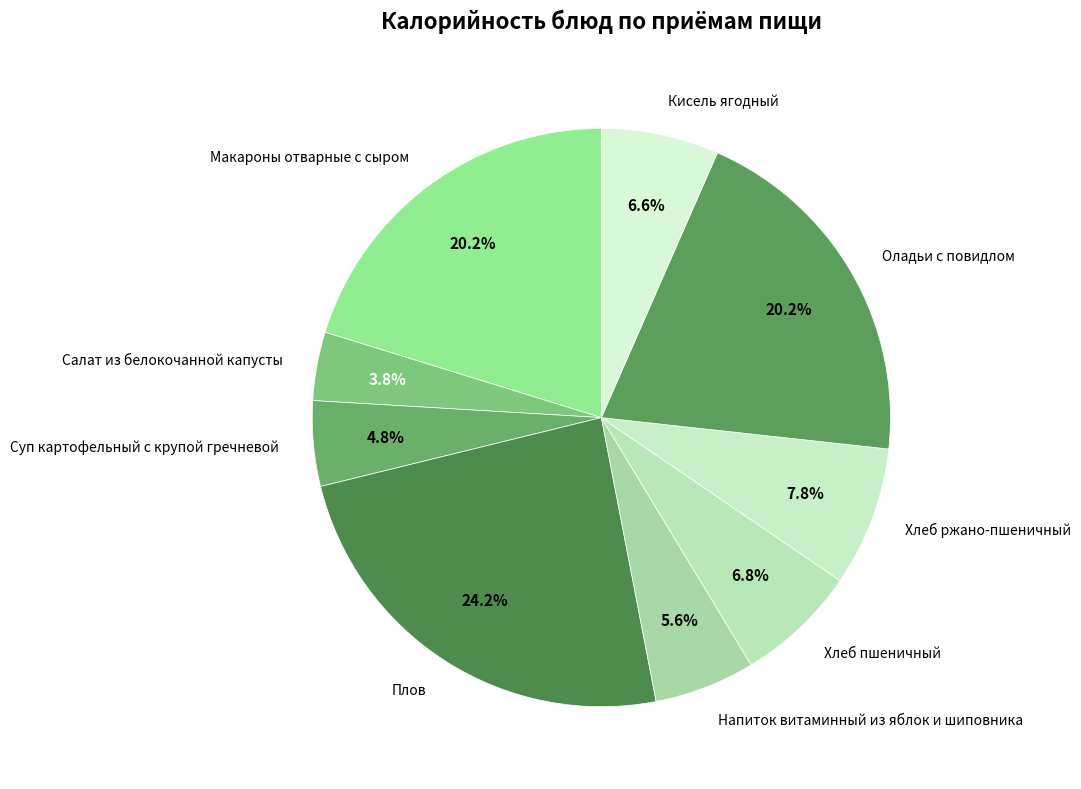

What percentage is NOT represented by Макароны отварные с сыром?

79.8%